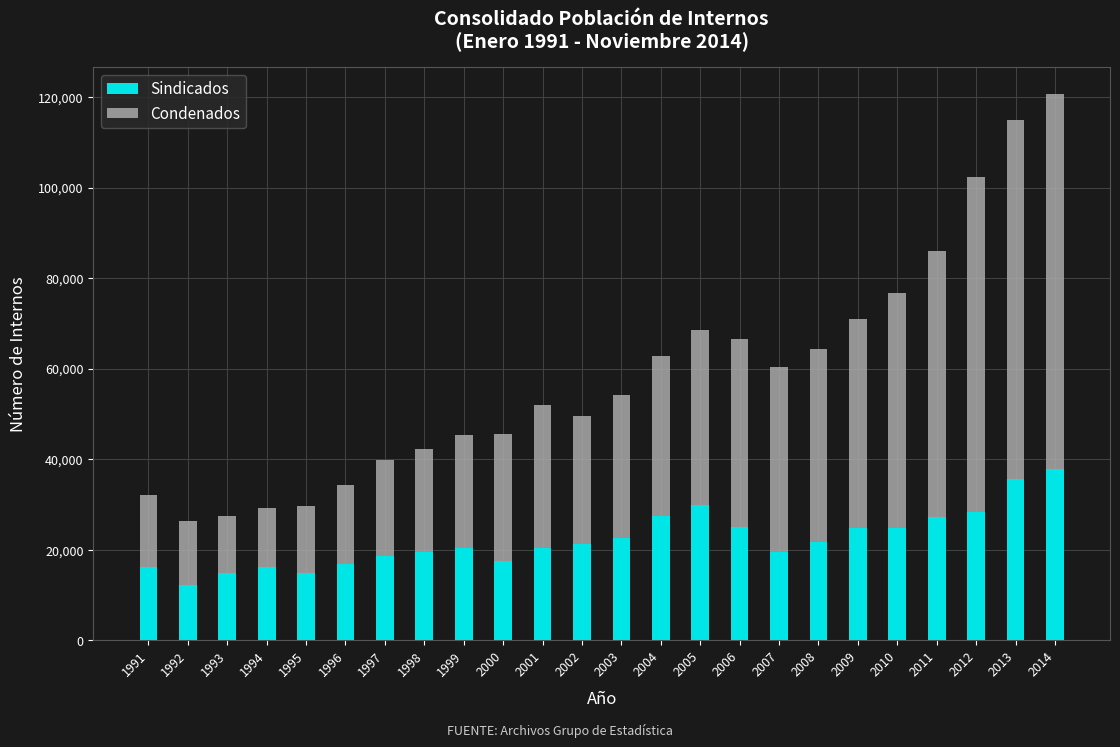

The value of Sindicados at 2000 is 24032. True or false?

False